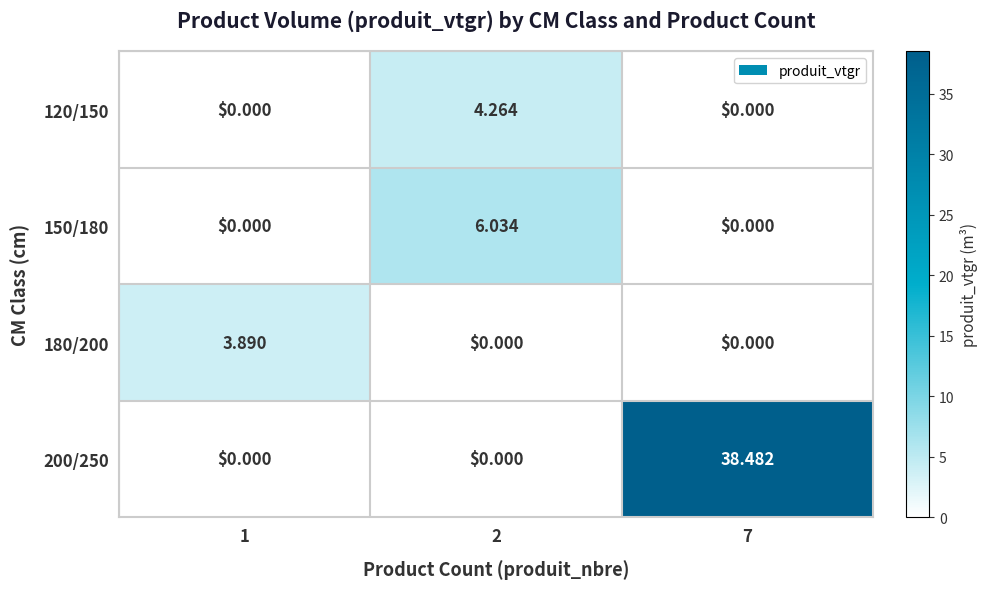

Count the number of categories in the chart.

3